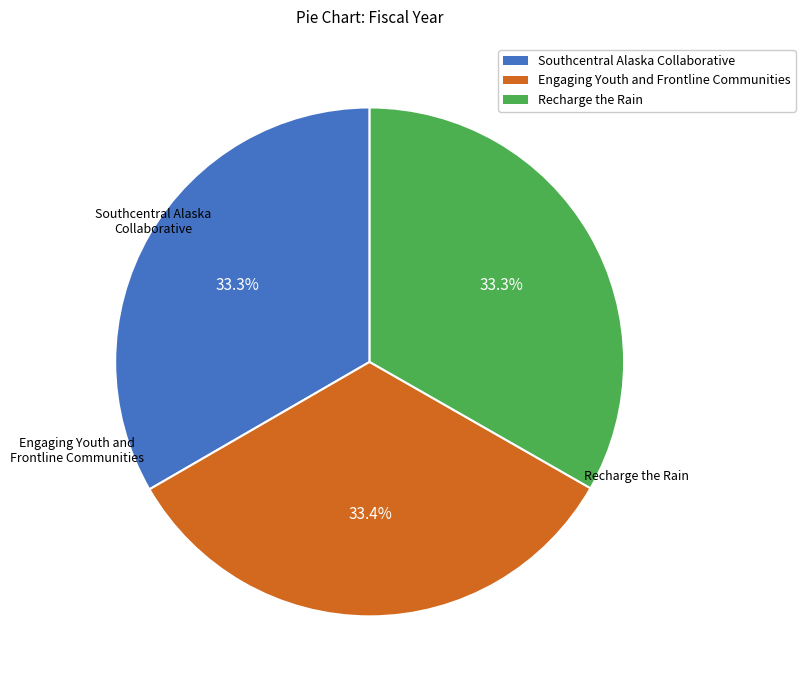

What is the ratio of the value at Engaging Youth and Frontline Communities to the value at Recharge the Rain?

1.0